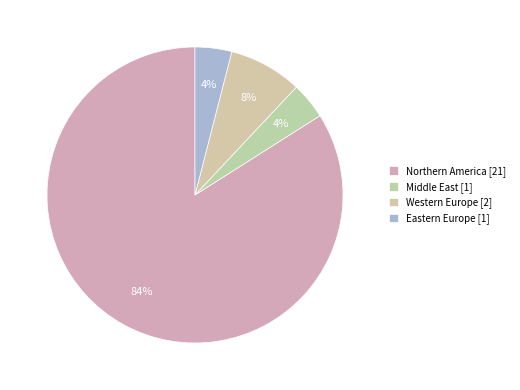

How many slices are in this pie chart?

4